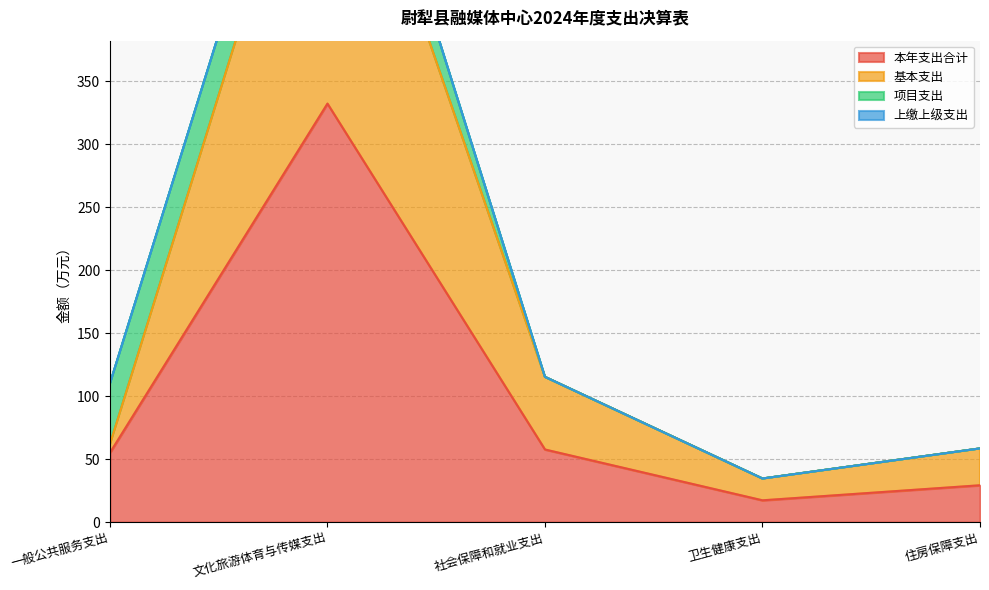

What is the value of the 本年支出合计 point at the 1st from the left?

55.0